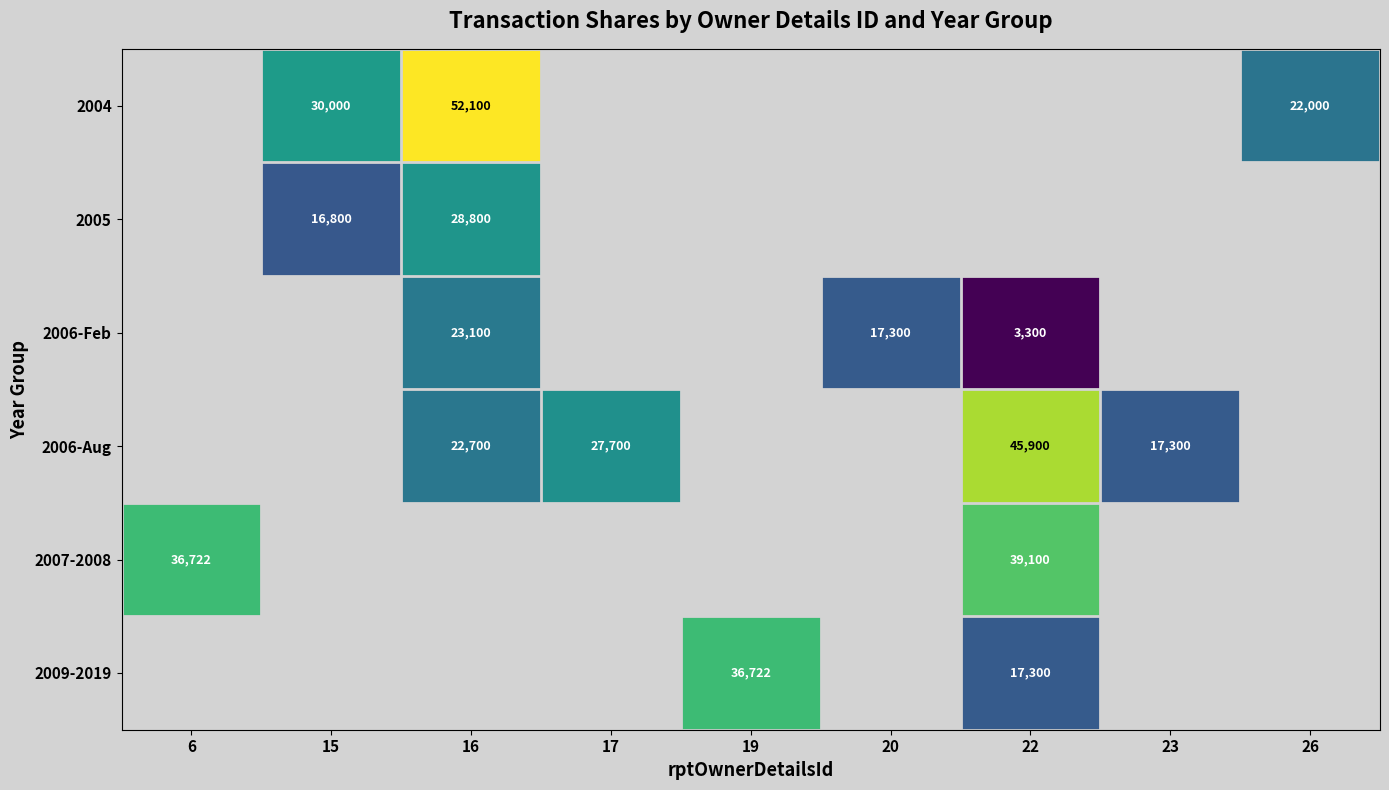

The value of 2004 at 15 is 6444. True or false?

False